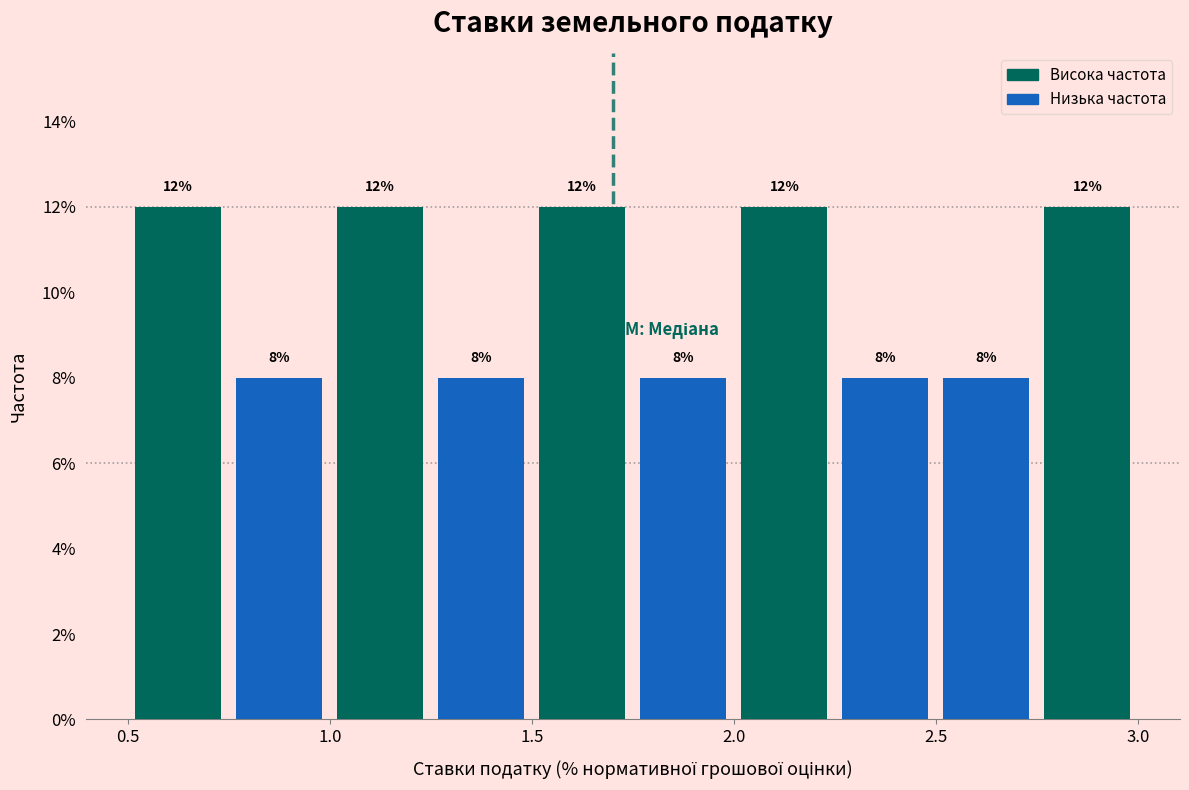

Reading left to right, list every bar in this chart as the range it spans on the x-axis followed by its height.

0.50 to 0.75: 12
0.75 to 1.00: 8
1.00 to 1.25: 12
1.25 to 1.50: 8
1.50 to 1.75: 12
1.75 to 2.00: 8
2.00 to 2.25: 12
2.25 to 2.50: 8
2.50 to 2.75: 8
2.75 to 3.00: 12